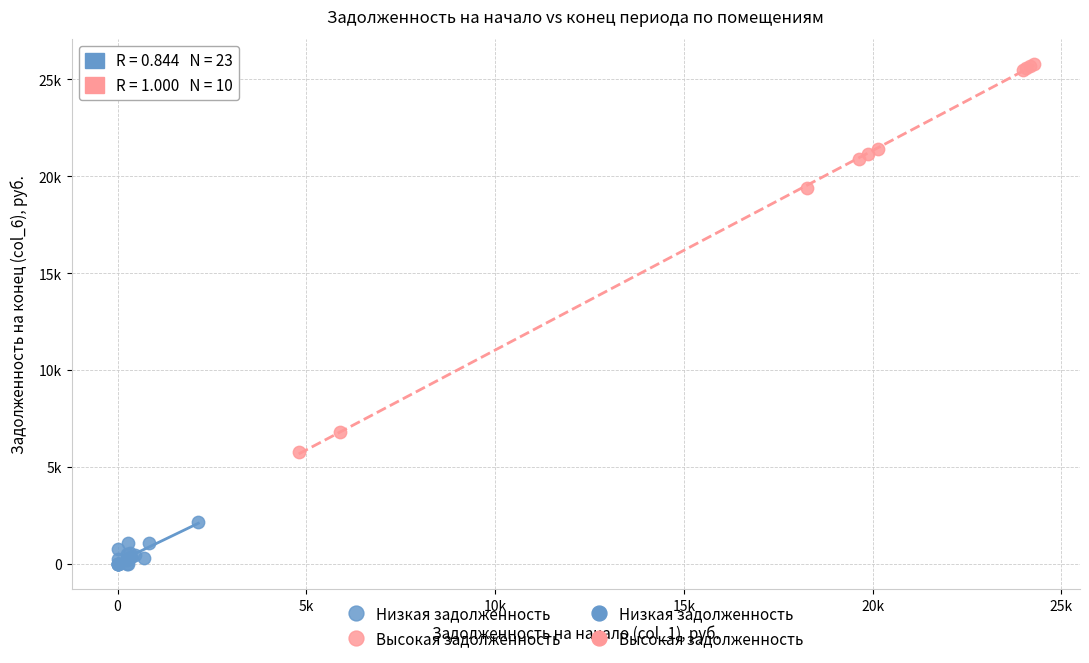

Which series reaches the maximum Y coordinate?

Высокая задолженность